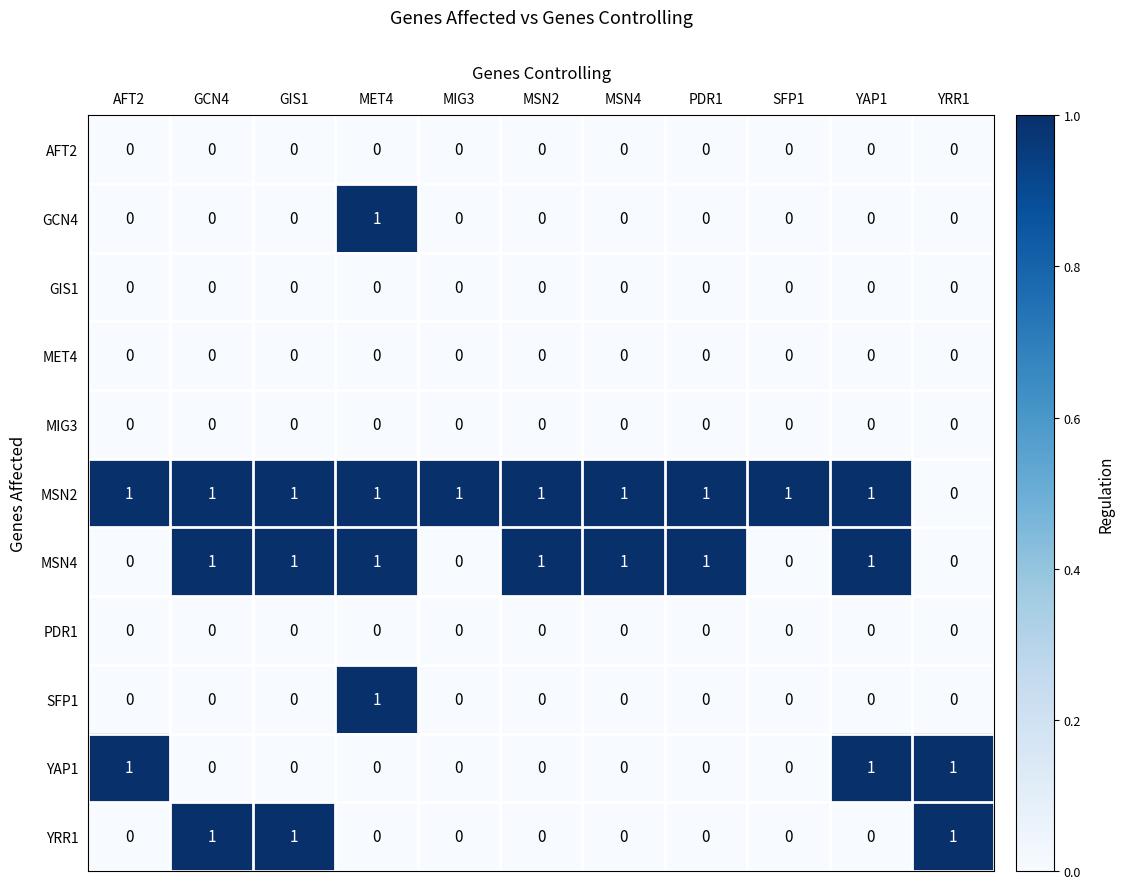

What is the total value across all series at AFT2?

2